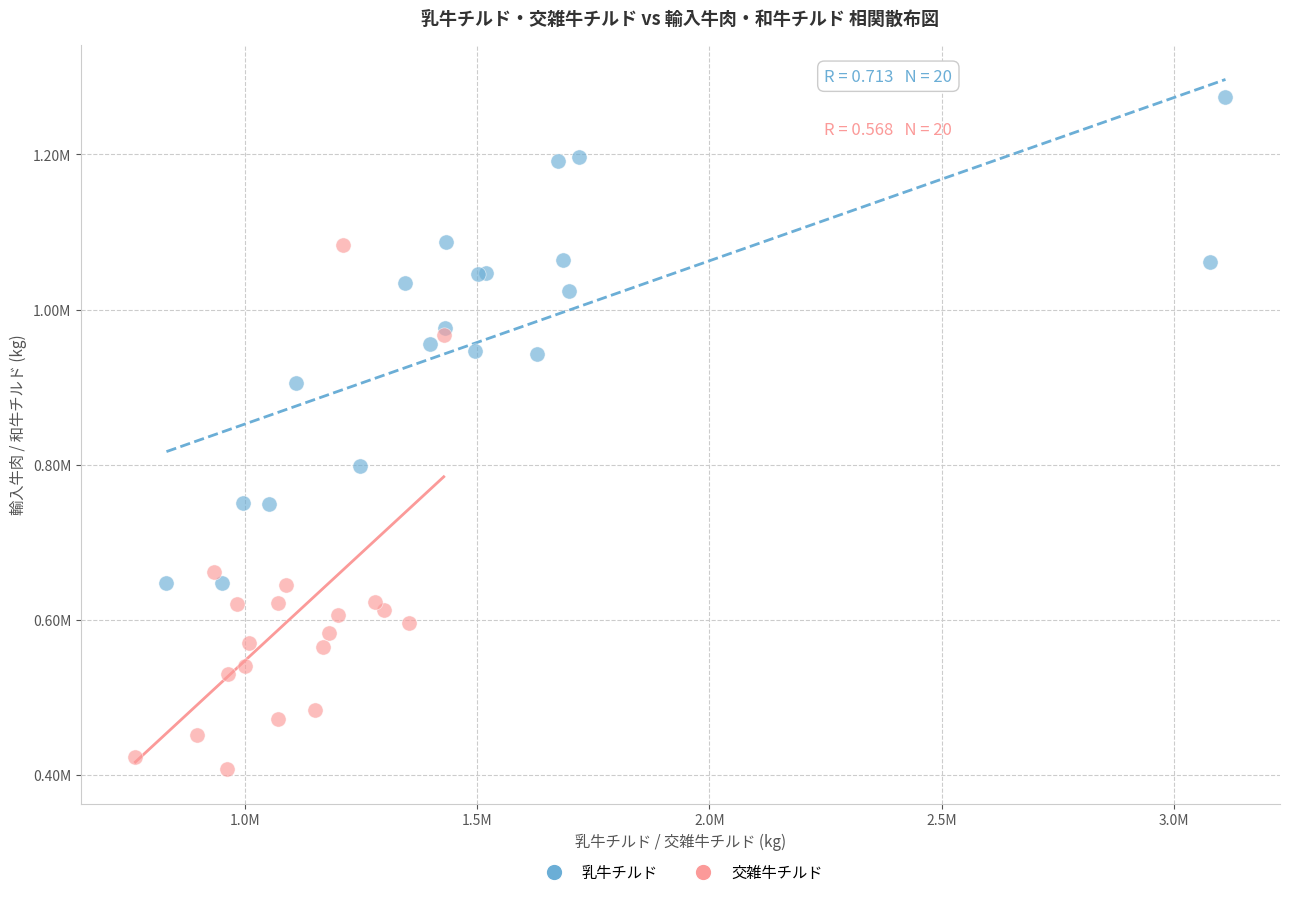

Which series has the largest Y range (max minus min)?

交雑牛チルド